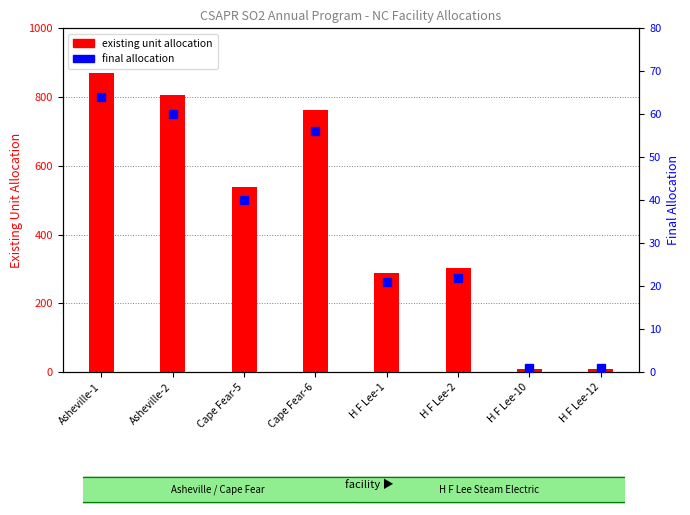

Count the number of data series in this chart.

2